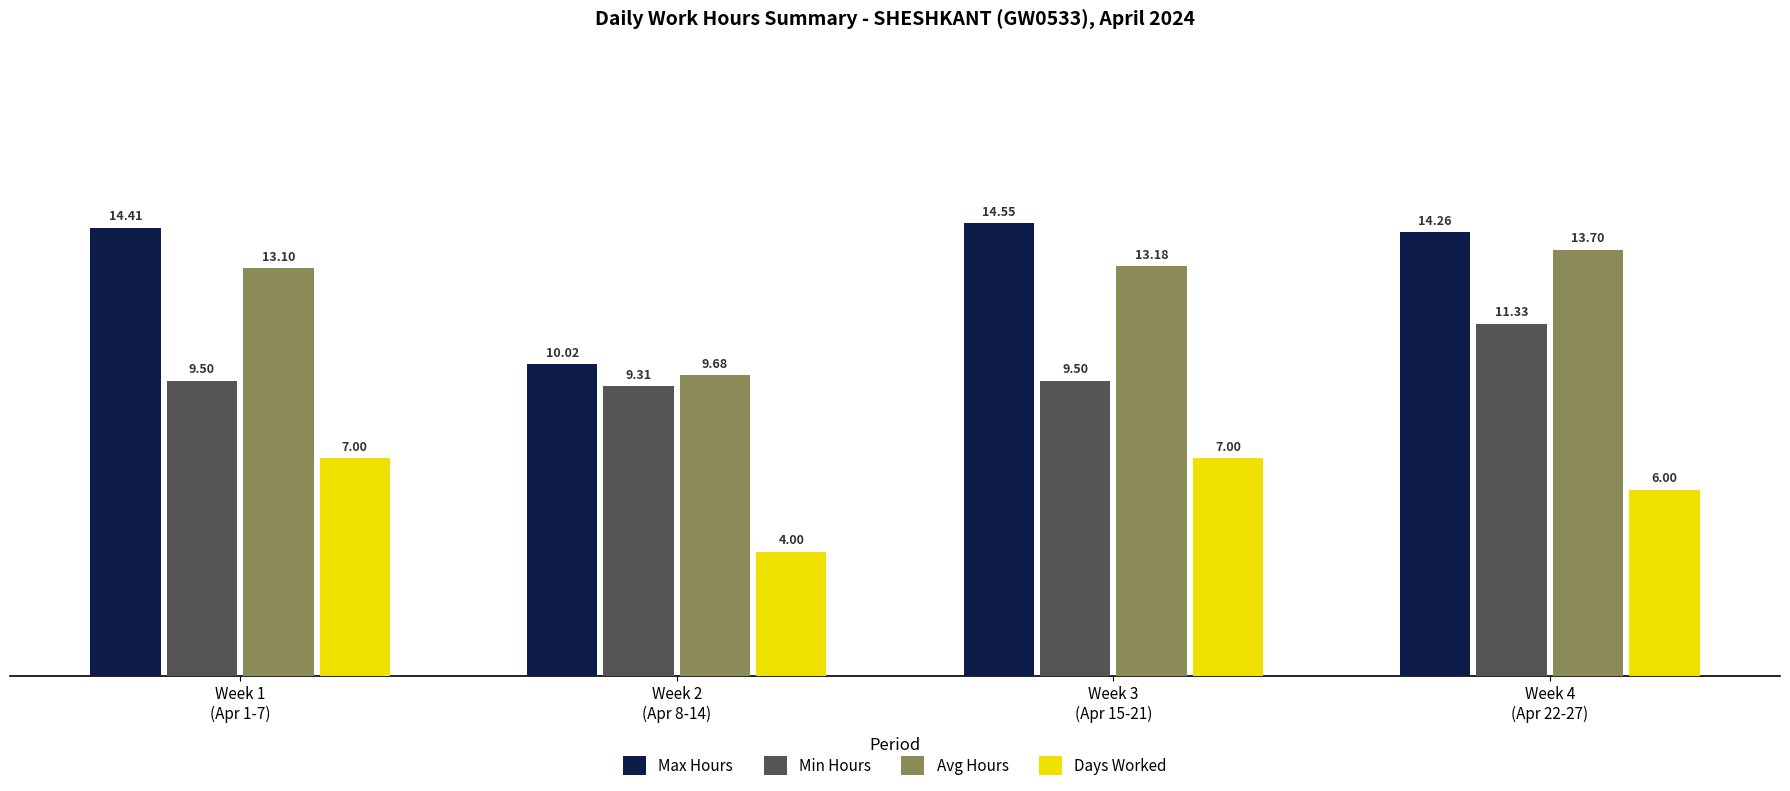

Which series has the largest total across all categories?

Max Hours